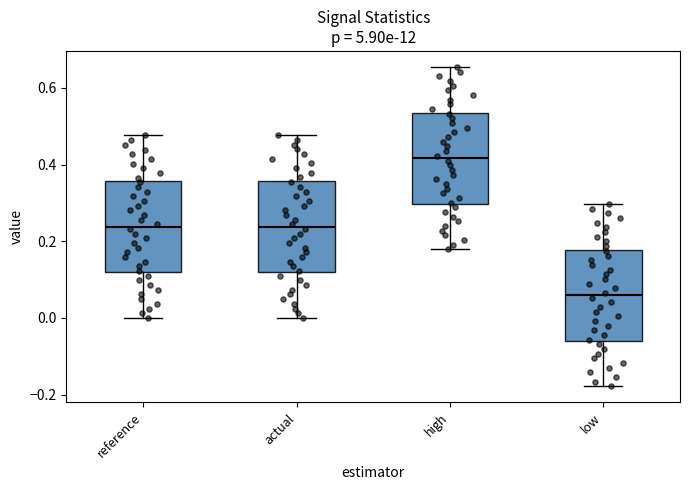

Reading left to right, read every box against the y-axis: the position of its median line, the range the box covers, and the ends of its whiskers. The values are not printed on the chart, so give them approximately, as read against the axis.

reference: median 0.24, box 0.12 to 0.36, whiskers 0.00 to 0.48
actual: median 0.24, box 0.12 to 0.36, whiskers 0.00 to 0.48
high: median 0.42, box 0.30 to 0.54, whiskers 0.18 to 0.66
low: median 0.06, box -0.06 to 0.18, whiskers -0.18 to 0.30